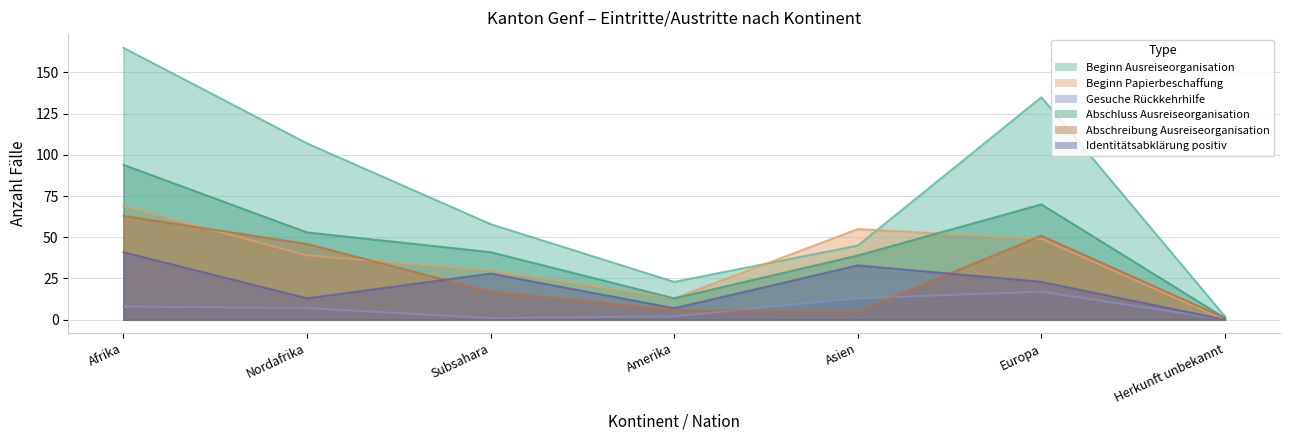

Reading right to left, extract all data points from this chart.

Beginn Ausreiseorganisation: Herkunft unbekannt=2	Europa=135	Asien=45	Amerika=23	Subsahara=58	Nordafrika=107	Afrika=165
Beginn Papierbeschaffung: Herkunft unbekannt=0	Europa=49	Asien=55	Amerika=13	Subsahara=30	Nordafrika=39	Afrika=69
Gesuche Rückkehrhilfe: Herkunft unbekannt=0	Europa=17	Asien=13	Amerika=2	Subsahara=1	Nordafrika=7	Afrika=8
Abschluss Ausreiseorganisation: Herkunft unbekannt=1	Europa=70	Asien=39	Amerika=13	Subsahara=41	Nordafrika=53	Afrika=94
Abschreibung Ausreiseorganisation: Herkunft unbekannt=1	Europa=51	Asien=5	Amerika=6	Subsahara=17	Nordafrika=46	Afrika=63
Identitätsabklärung positiv: Herkunft unbekannt=0	Europa=23	Asien=33	Amerika=7	Subsahara=28	Nordafrika=13	Afrika=41